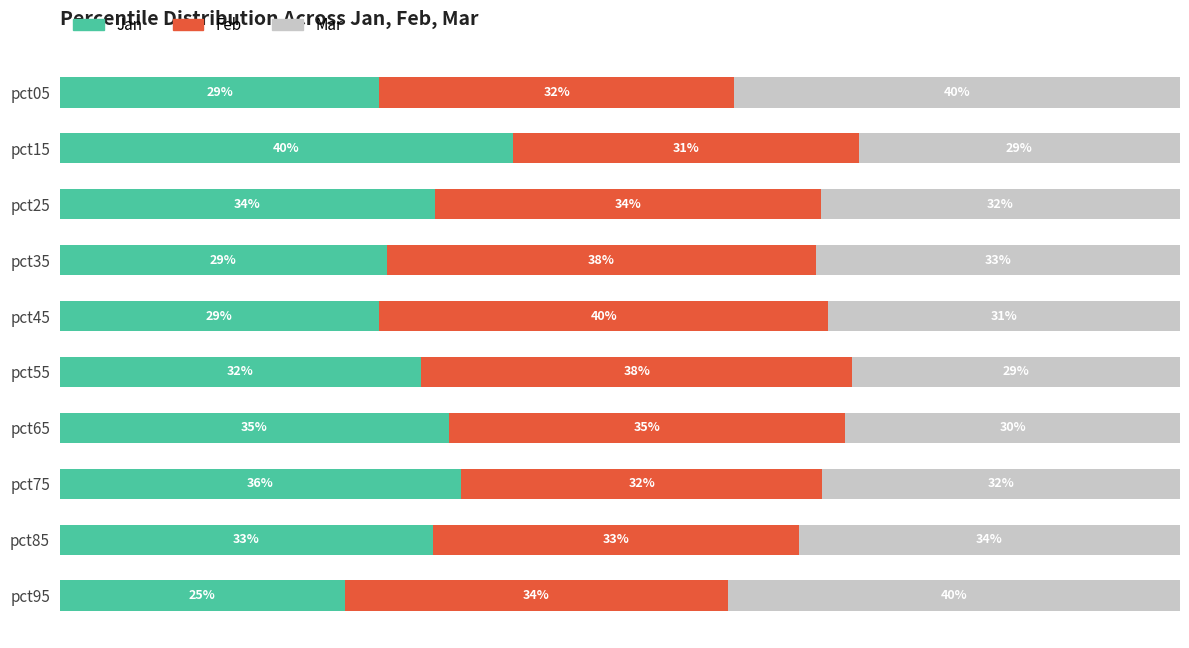

Which category has the lowest value in the Jan series?

pct95